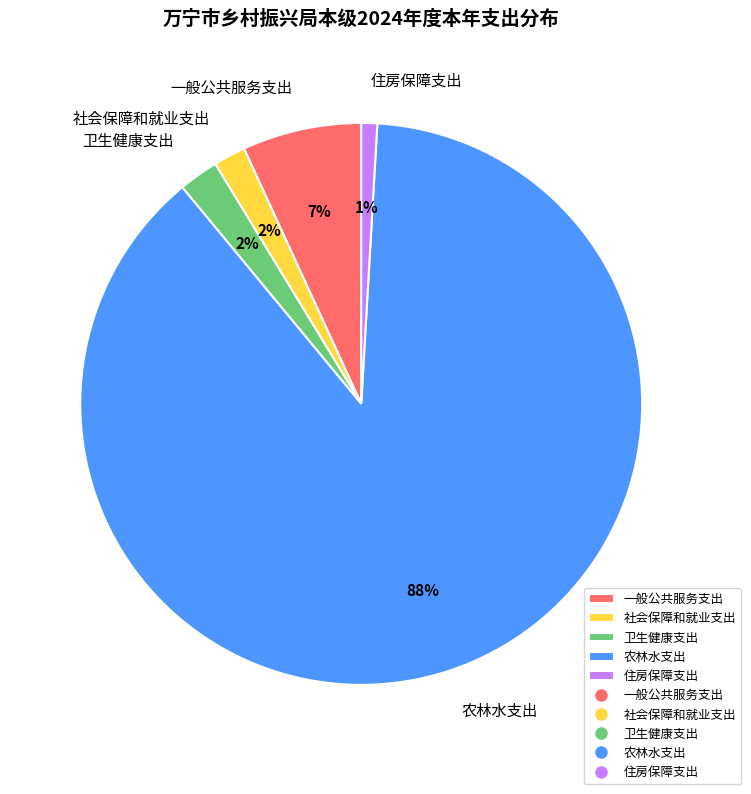

How many slices are in this pie chart?

5